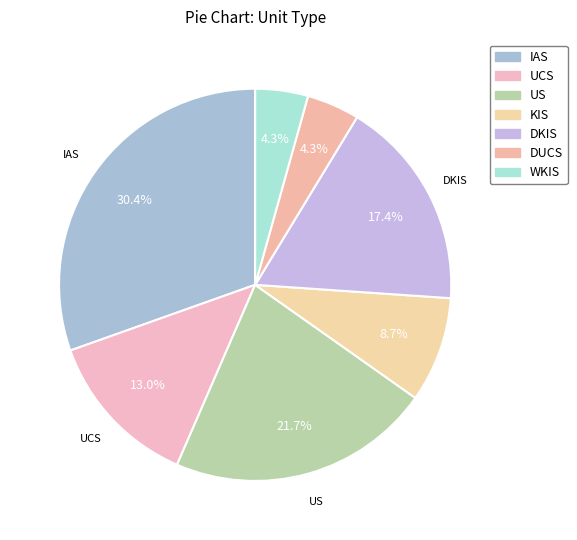

Which category has the smallest portion of the pie?

DUCS